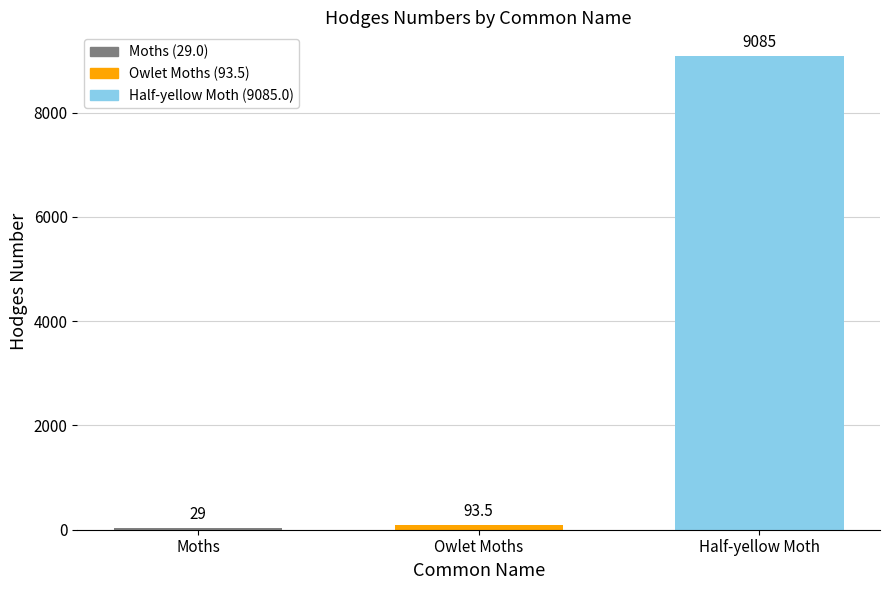

Reading left to right, transcribe all the data shown in this chart.

29.0	93.5	9085.0